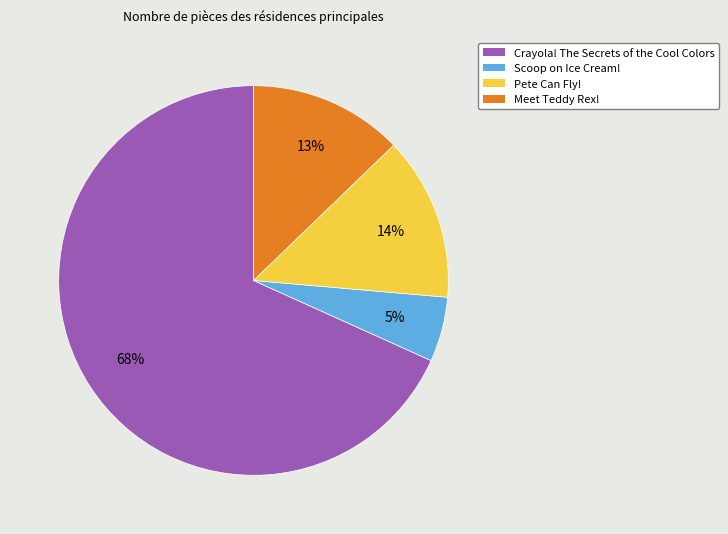

To the nearest percent, what is the difference between the largest and smallest slice percentages?

63%